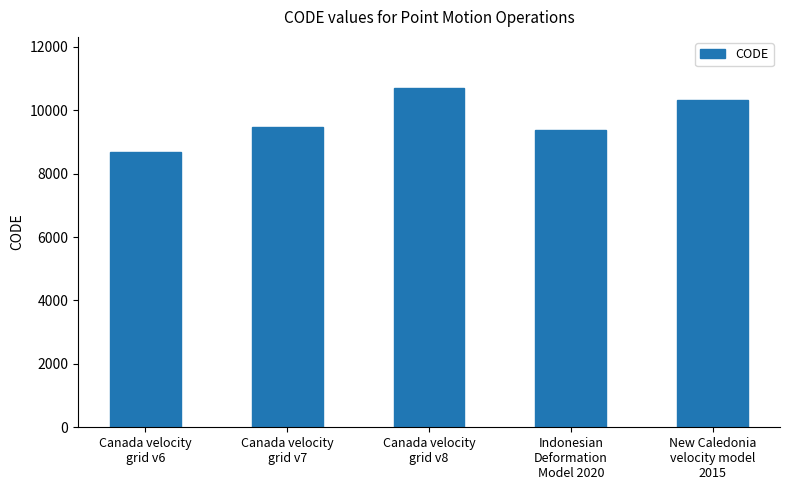

List the labels in order of value, largest first.

Canada velocity
grid v8, New Caledonia
velocity model
2015, Canada velocity
grid v7, Indonesian
Deformation
Model 2020, Canada velocity
grid v6